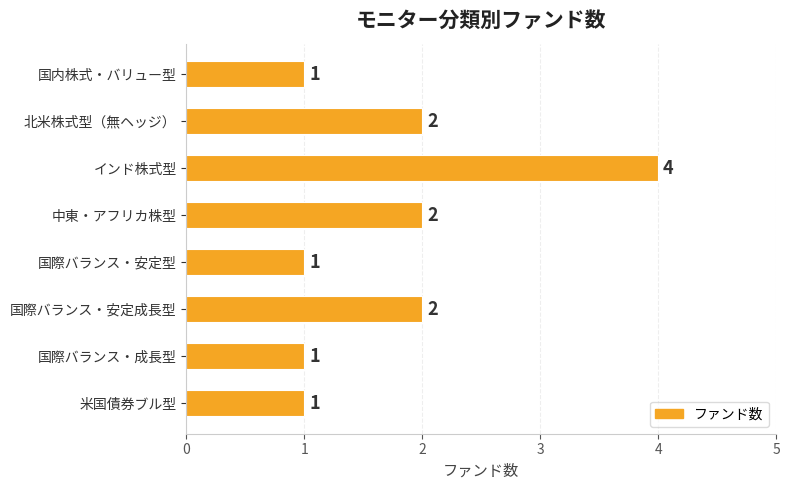

Reading top to bottom, what are all the values shown in this chart?

国内株式・バリュー型=1	北米株式型（無ヘッジ）=2	インド株式型=4	中東・アフリカ株型=2	国際バランス・安定型=1	国際バランス・安定成長型=2	国際バランス・成長型=1	米国債券ブル型=1